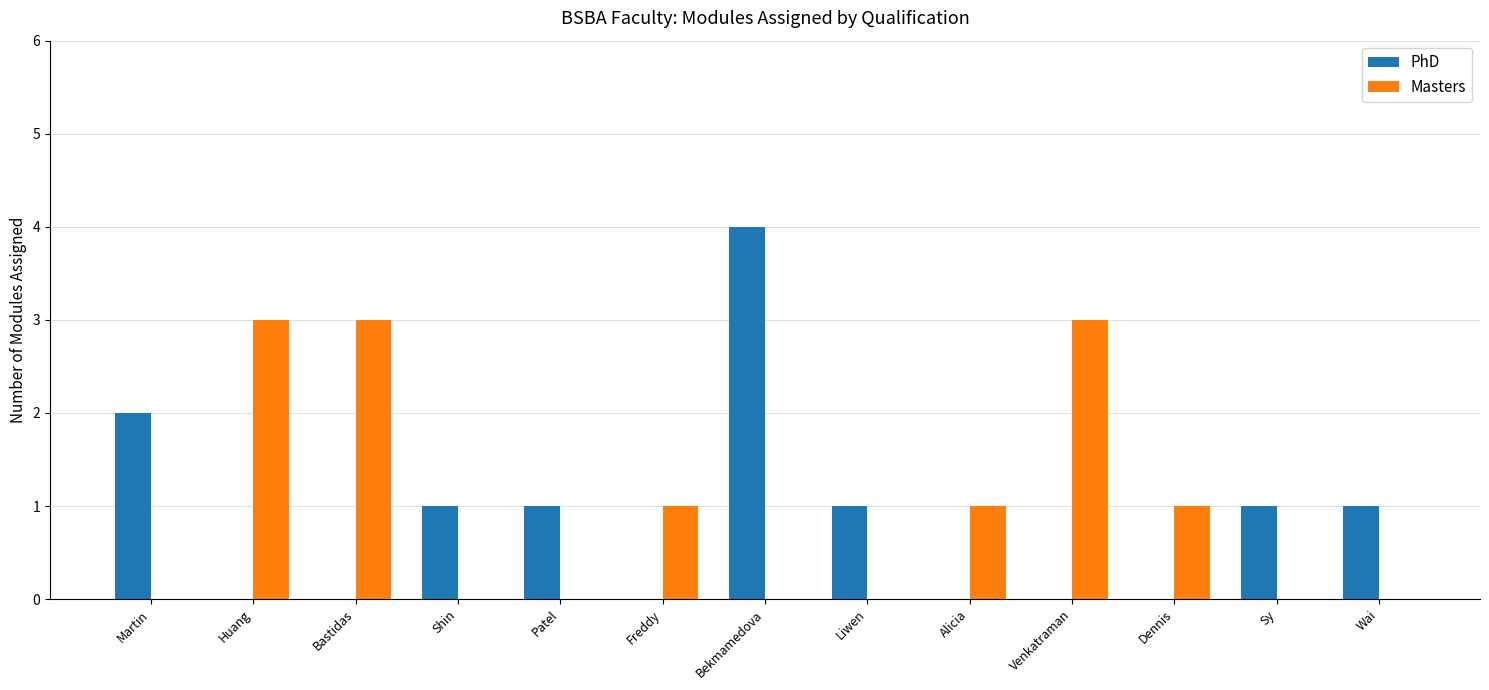

True or false: PhD has a value of 1 at Liwen.

True